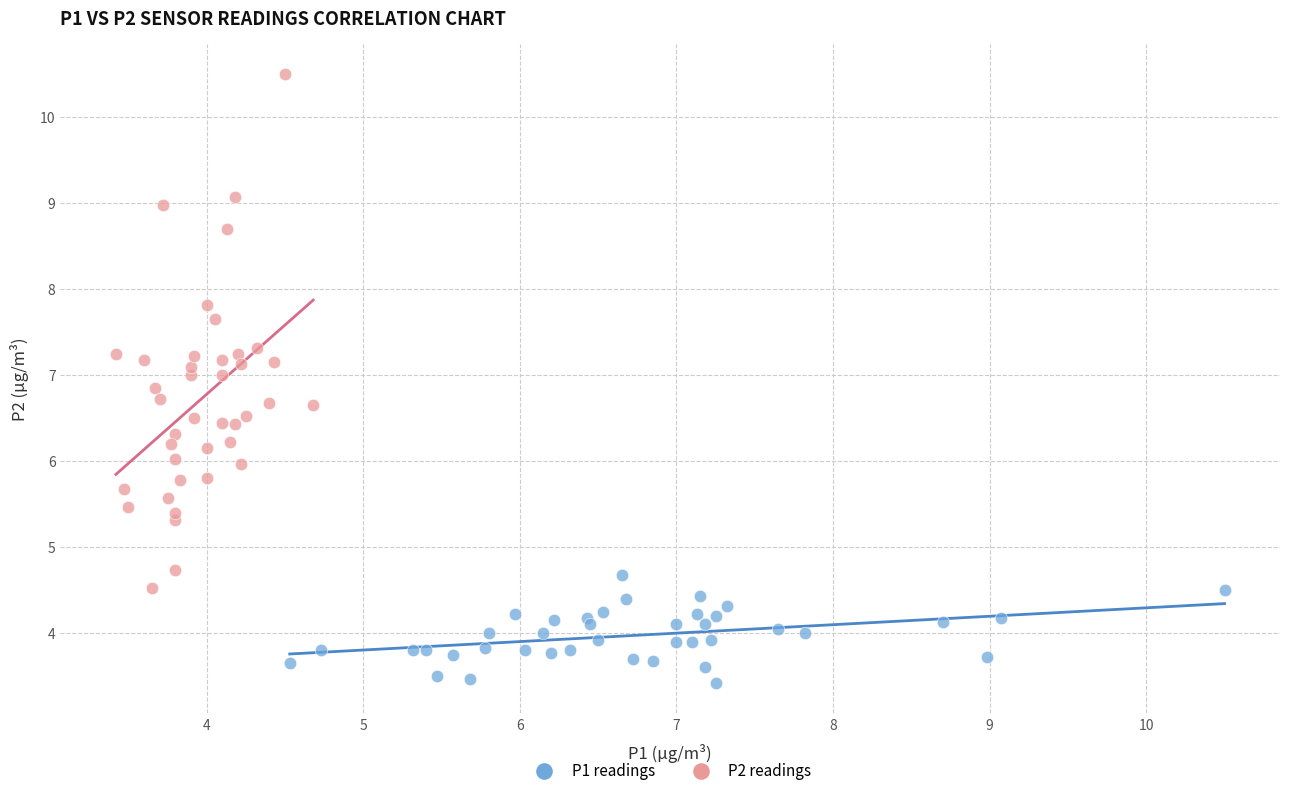

Which series reaches the maximum Y coordinate?

P2 readings